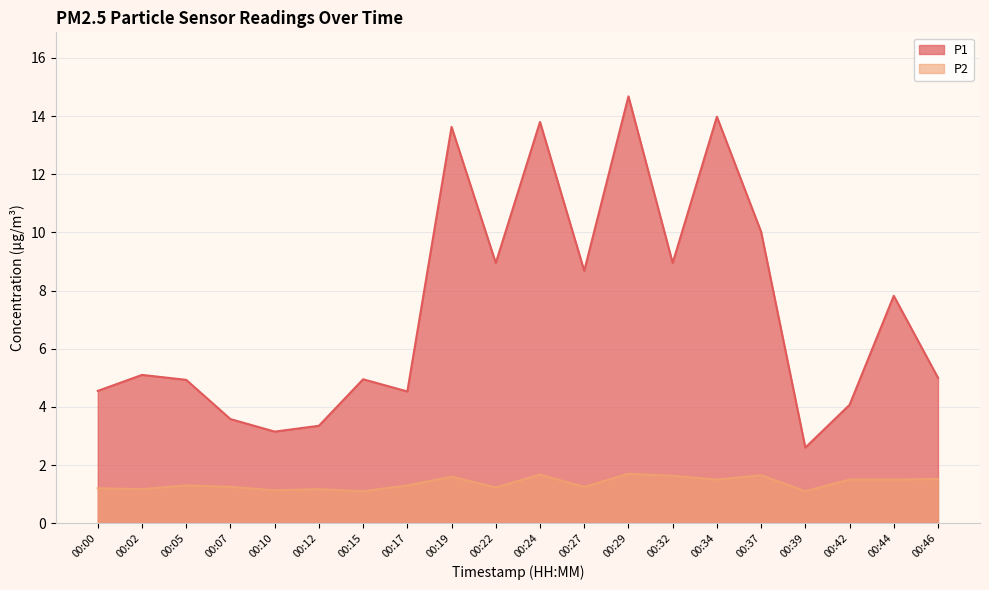

True or false: P1 and P2 cross at least once.

False